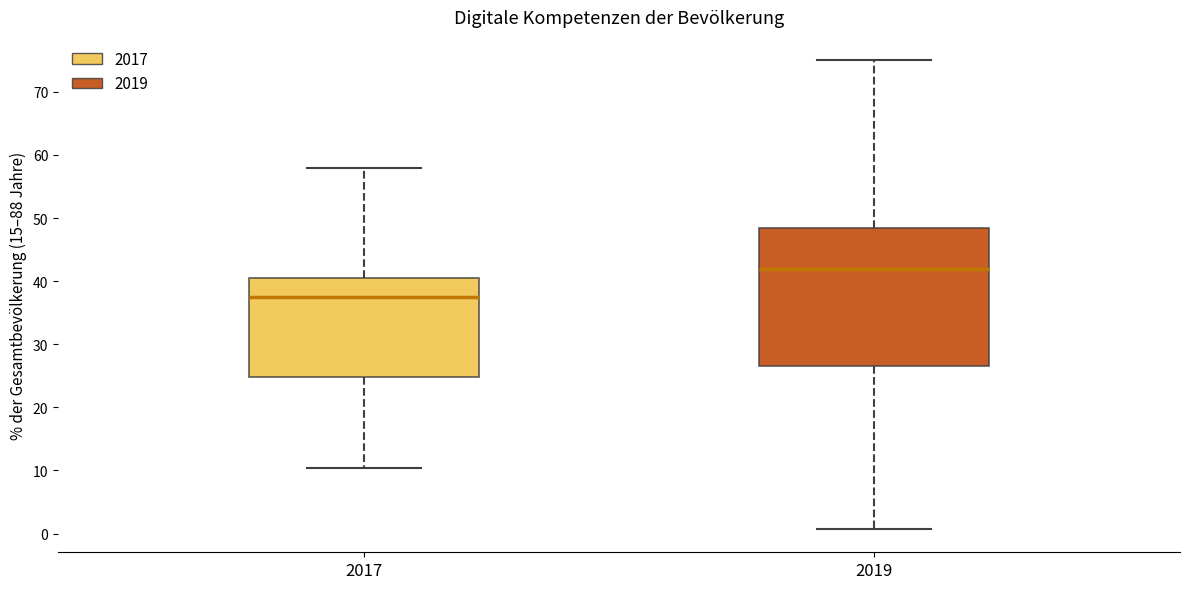

Which box's median line is the highest?

2019